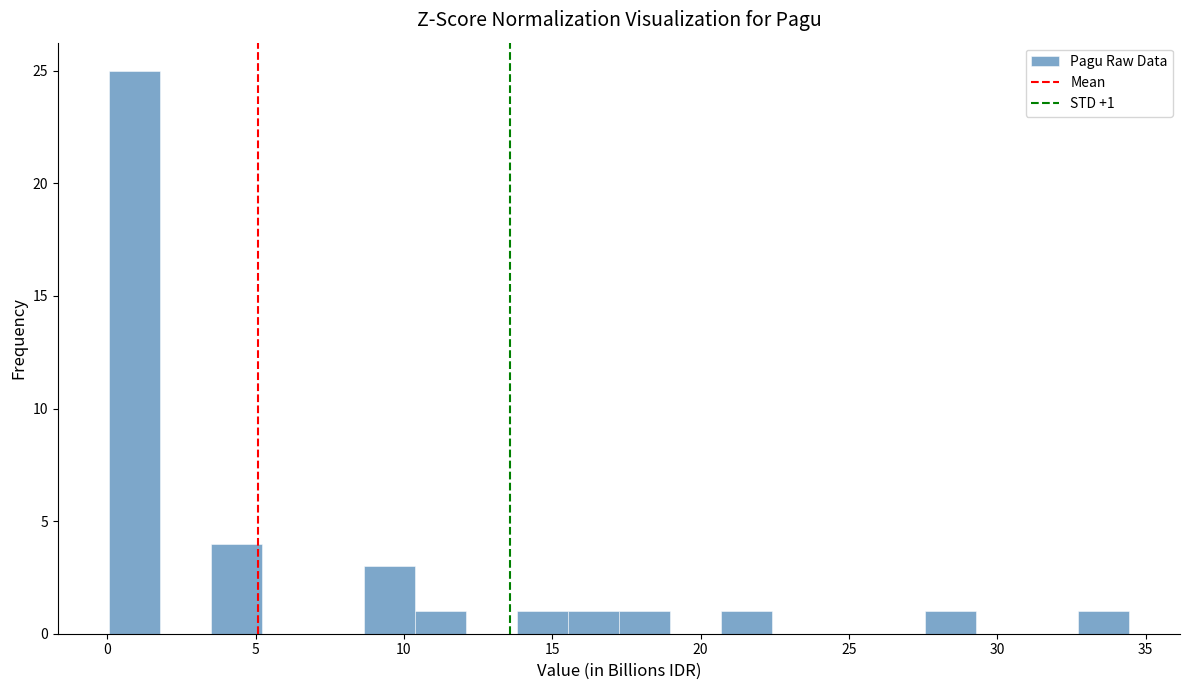

Around what value on the x-axis is the tallest bar? Give the approximate position of its centre, as read against the axis.

1.0